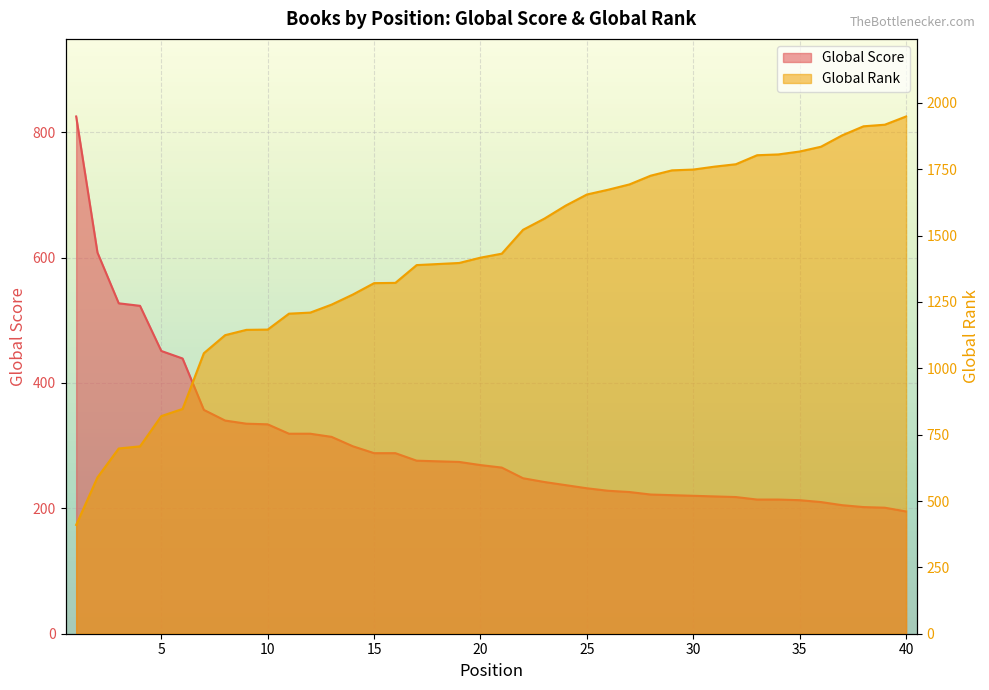

What is the difference between the highest and lowest values at 38?

1710